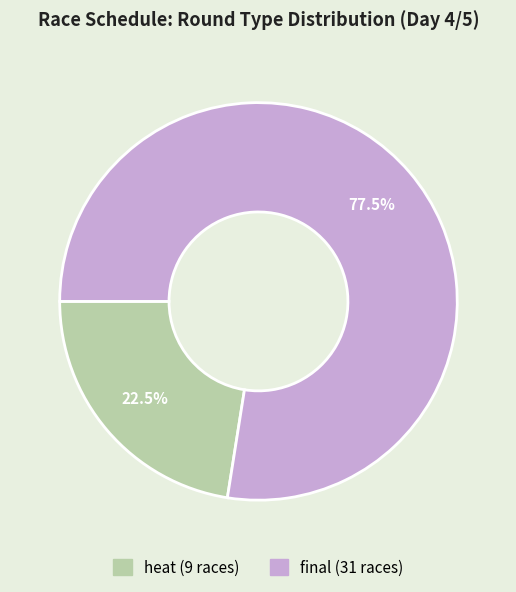

Is there any slice that represents more than half of the pie?

Yes